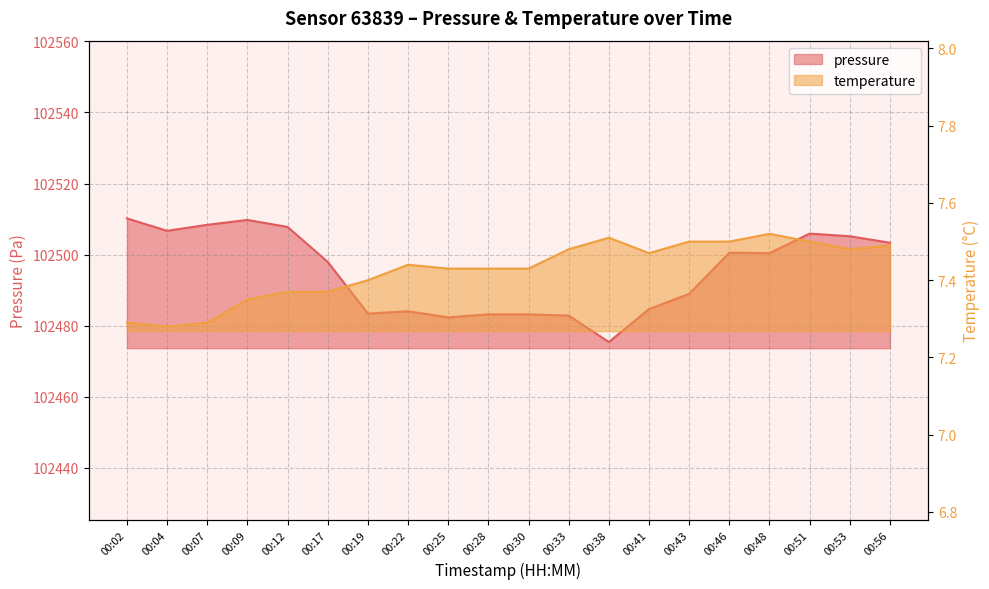

True or false: pressure has a value of 102507.8 at 00:12.

True